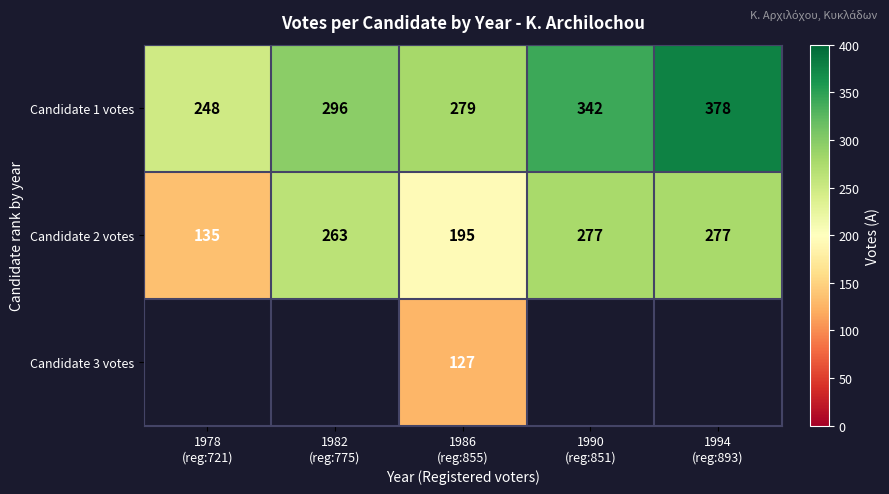

What is the difference between the second highest and second lowest values in the Candidate 2 votes series?

82